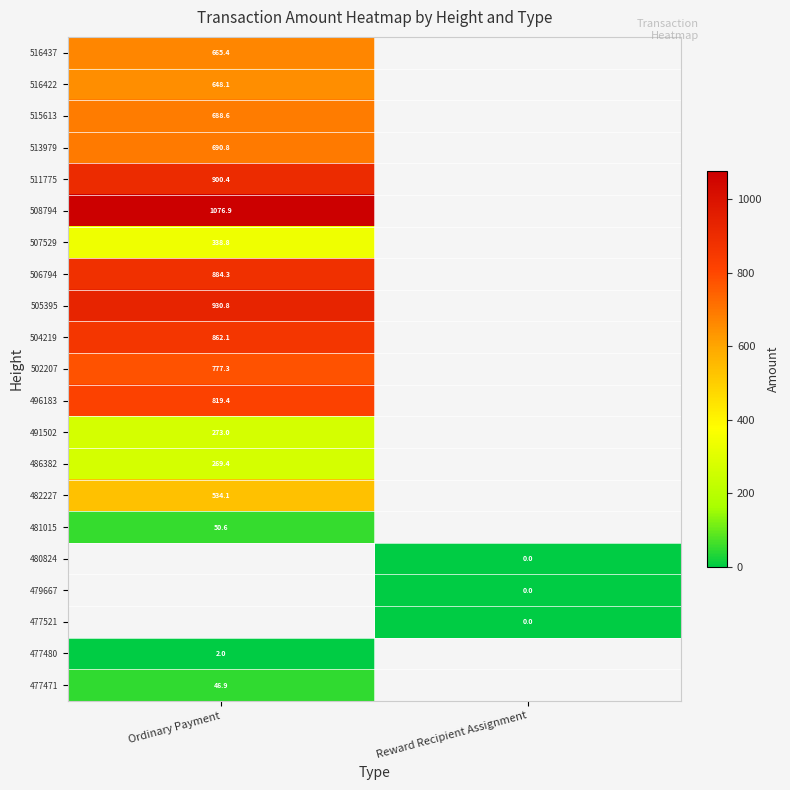

Rank the categories by row_0 value from highest to lowest.

Ordinary Payment, Reward Recipient Assignment